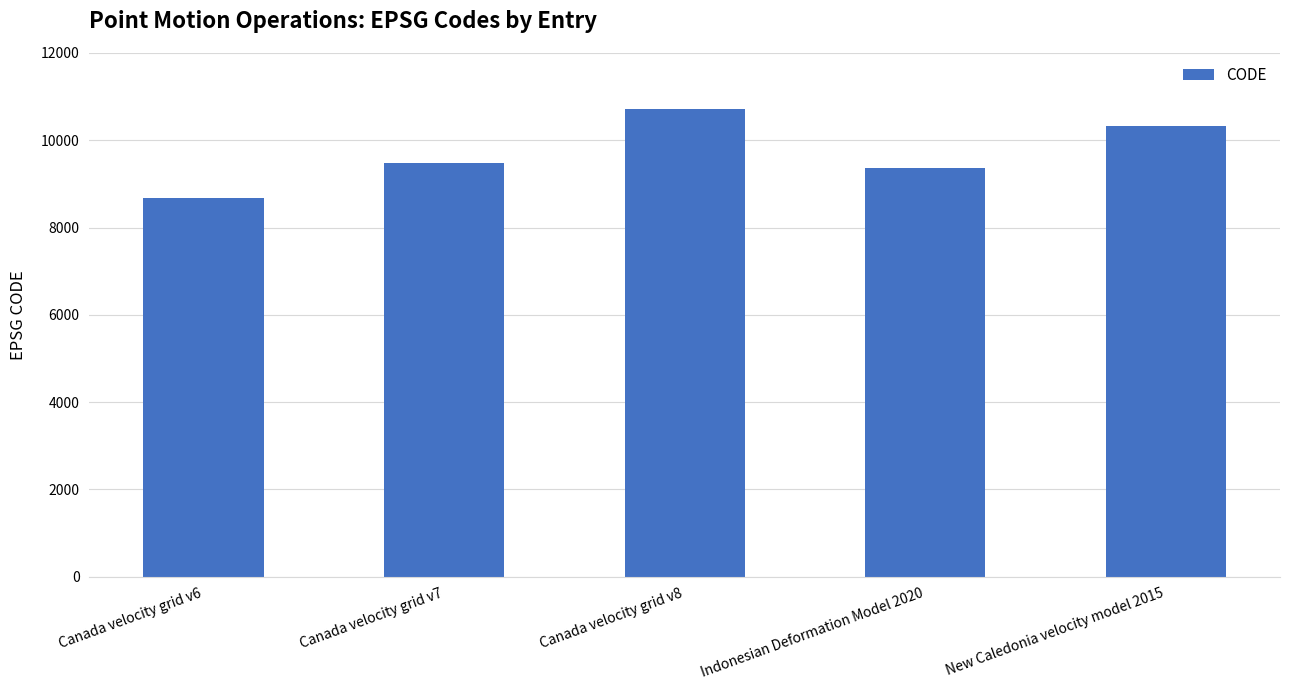

List the labels in order of value, largest first.

Canada velocity grid v8, New Caledonia velocity model 2015, Canada velocity grid v7, Indonesian Deformation Model 2020, Canada velocity grid v6